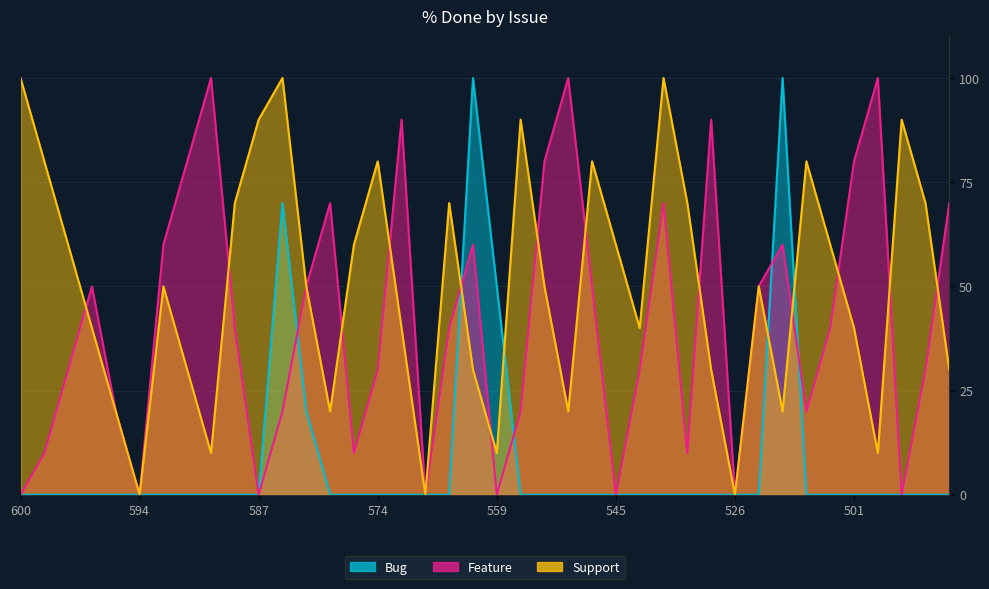

True or false: Support and Bug intersect in this chart.

True